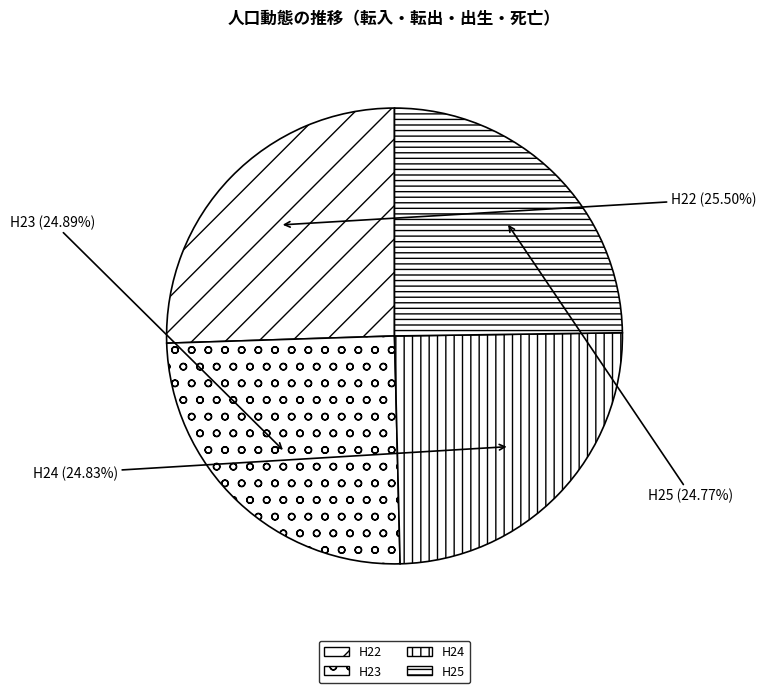

Which category has the biggest portion of the pie?

H22